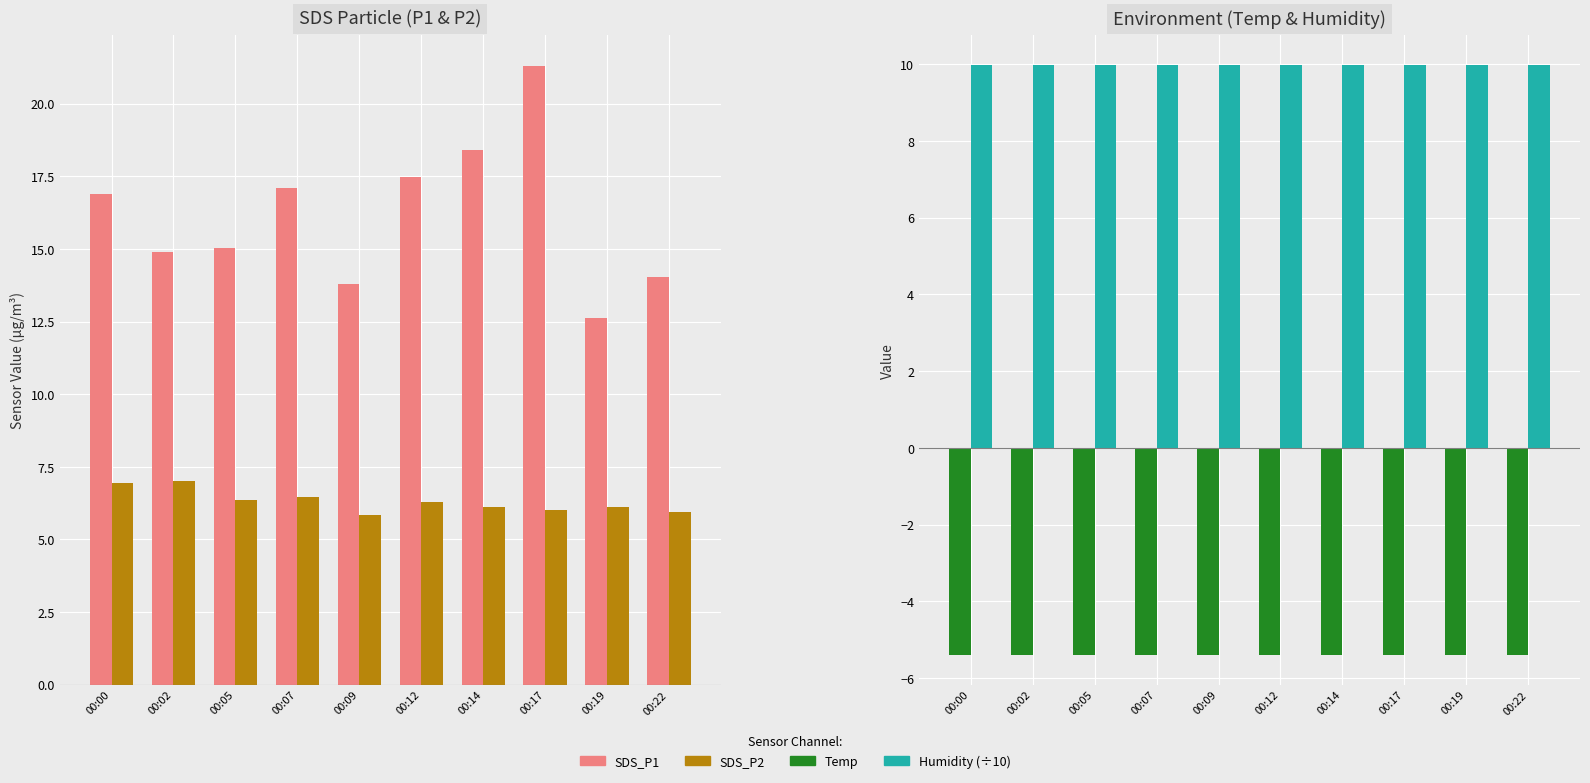

What is the value of the SDS_P1 bar at the 8th from the left?

21.3